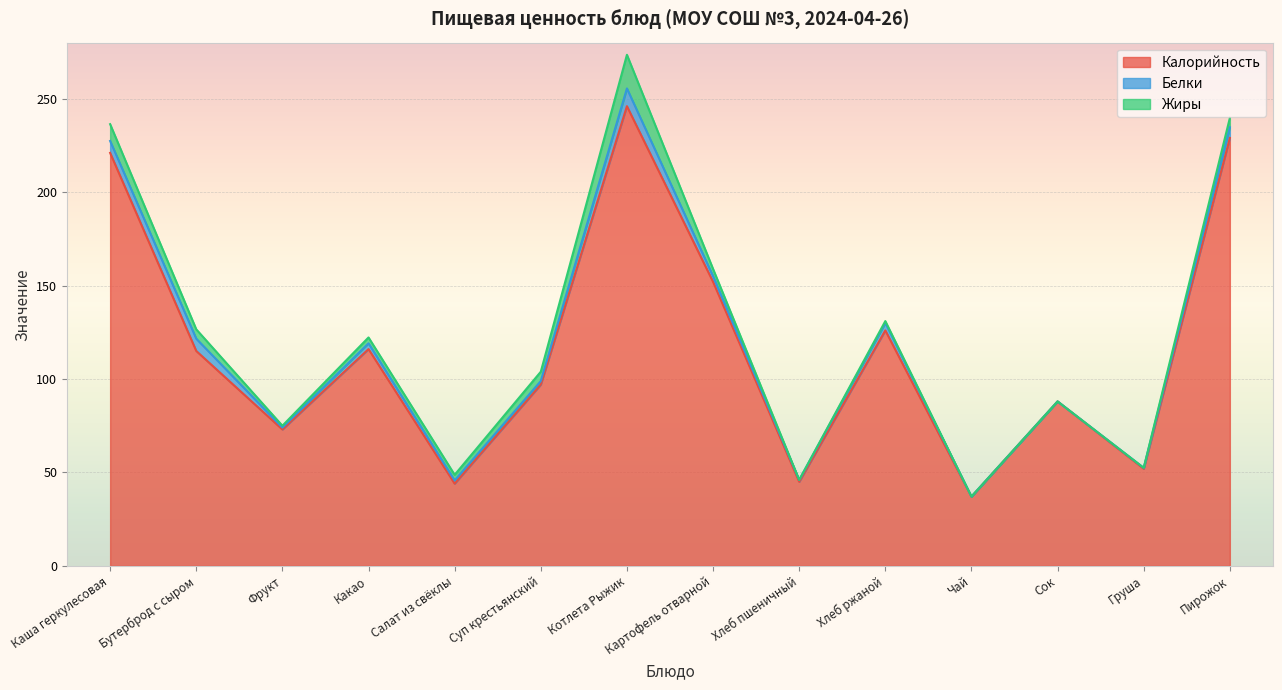

How many interior local peaks does the Белки series have?

4